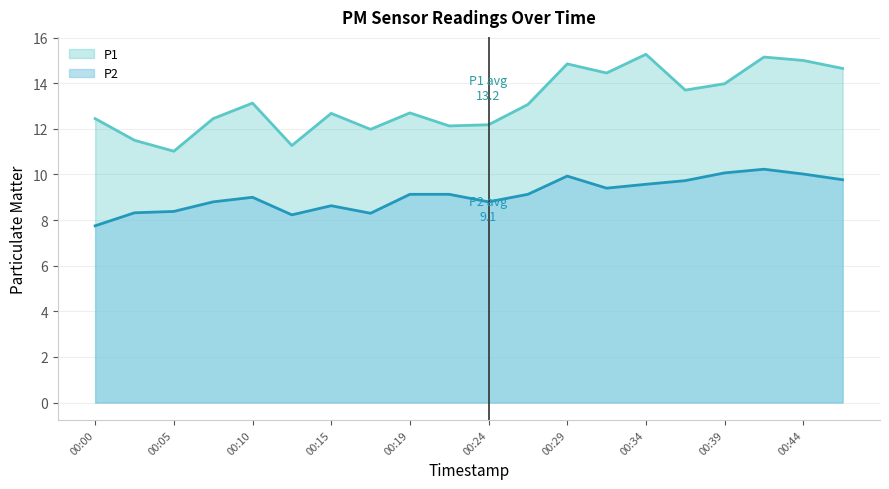

What is the difference between the highest and lowest values at 00:15?

4.0